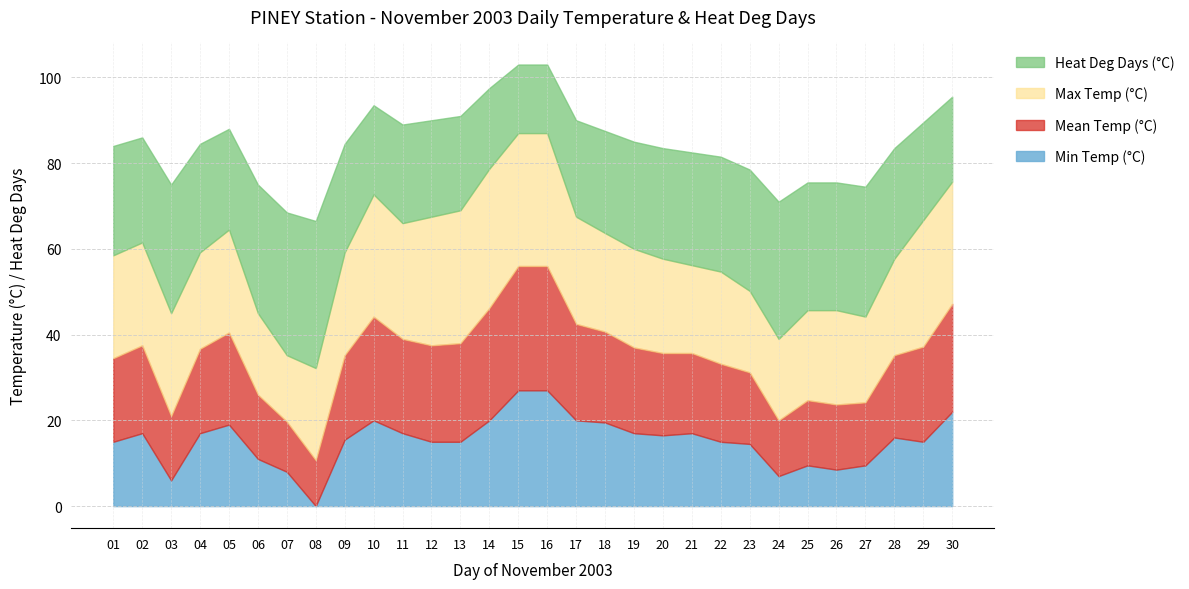

Which has a higher value, 22 or 18?

18